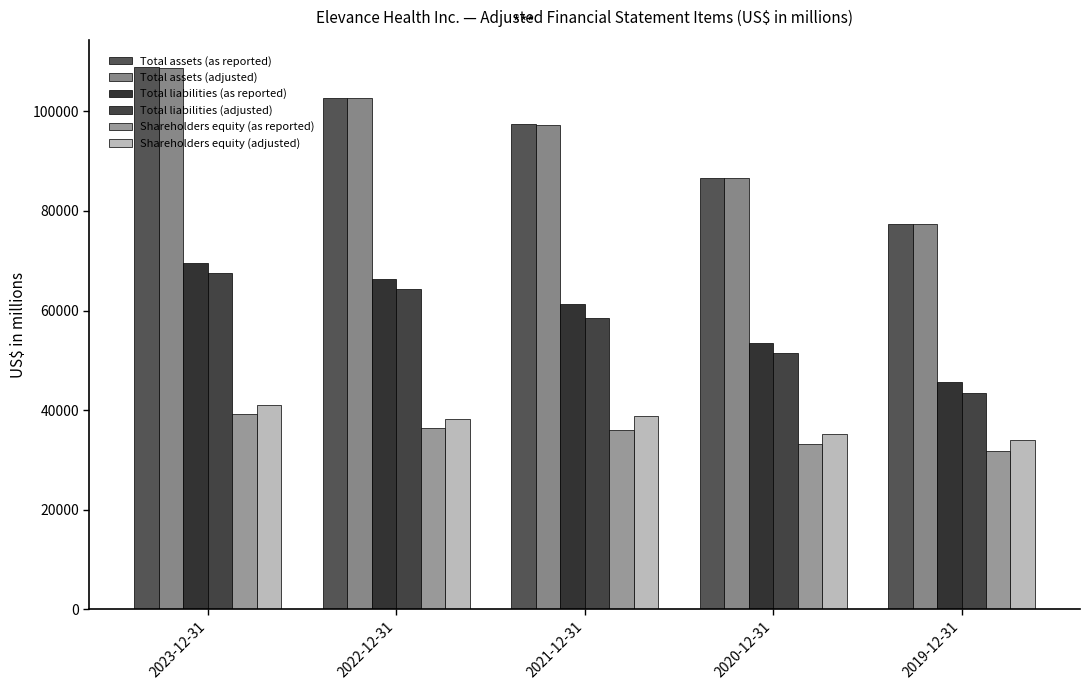

List the series in order of their peak value, highest first.

Total assets (as reported), Total assets (adjusted), Total liabilities (as reported), Total liabilities (adjusted), Shareholders equity (adjusted), Shareholders equity (as reported)